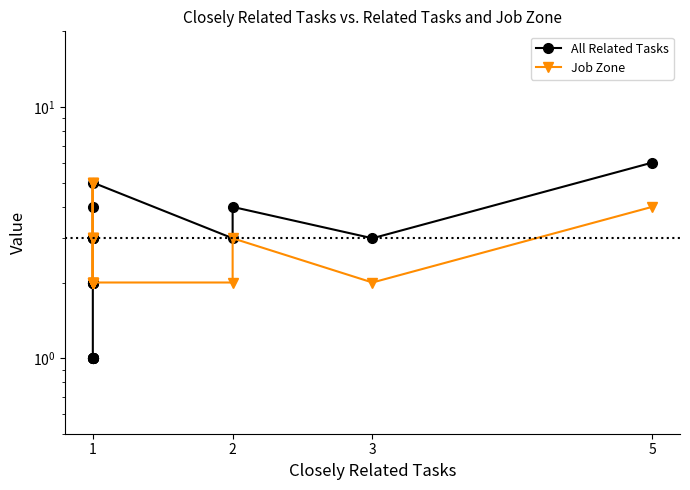

What are all the series names shown in the legend?

All Related Tasks, Job Zone